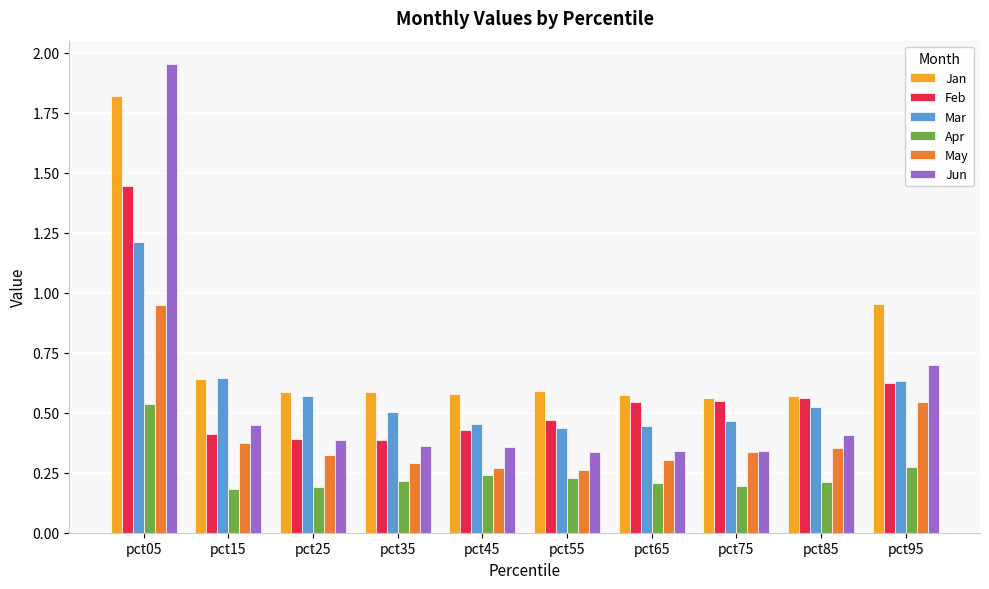

How many Apr values are between 0 and 1?

10